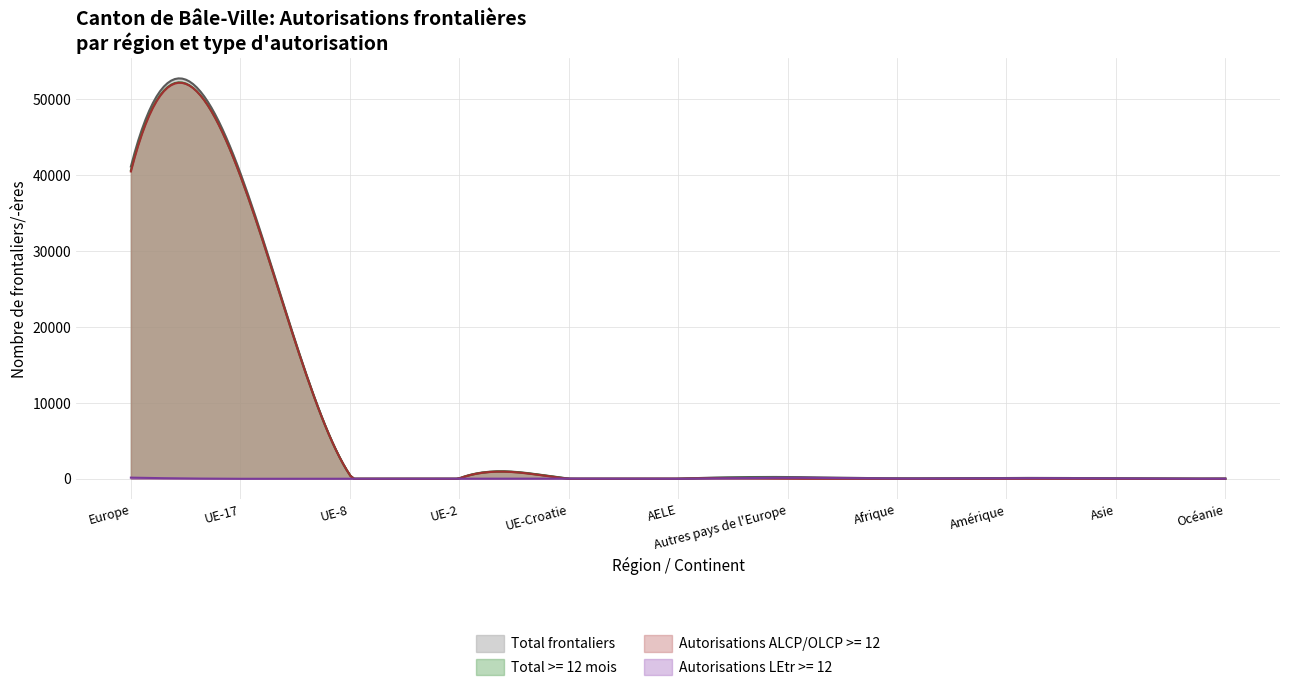

What are all the series names shown in the legend?

Total frontaliers, Total >= 12 mois, Autorisations ALCP/OLCP >= 12, Autorisations LEtr >= 12